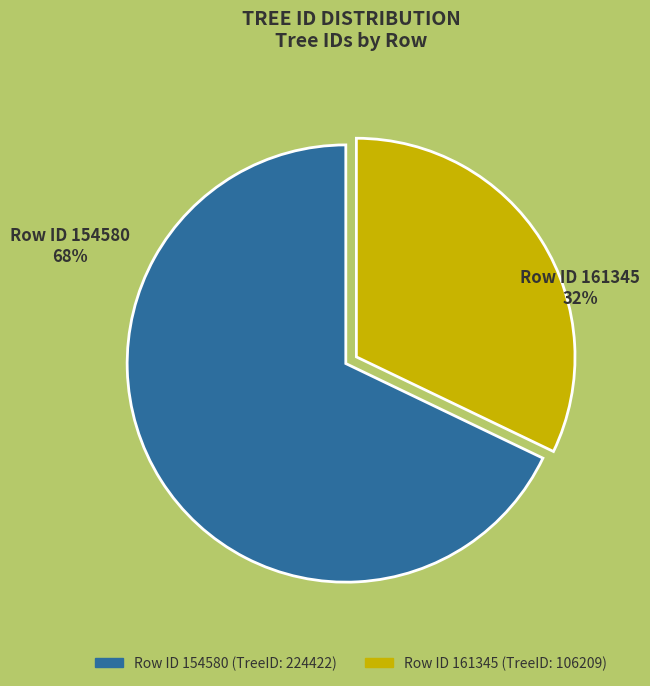

To the nearest percent, what is the average slice percentage?

50%